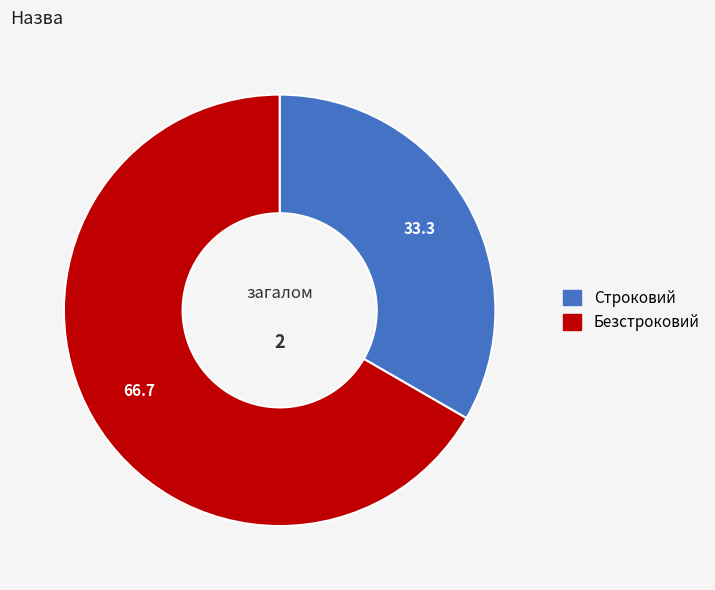

Approximately how many times larger is the value at Строковий compared to Безстроковий?

0.5